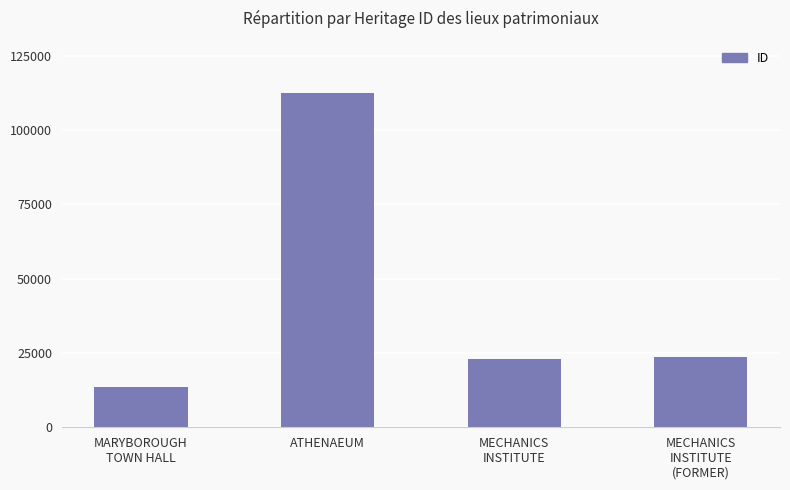

True or false: the data shows 112521 at ATHENAEUM.

True